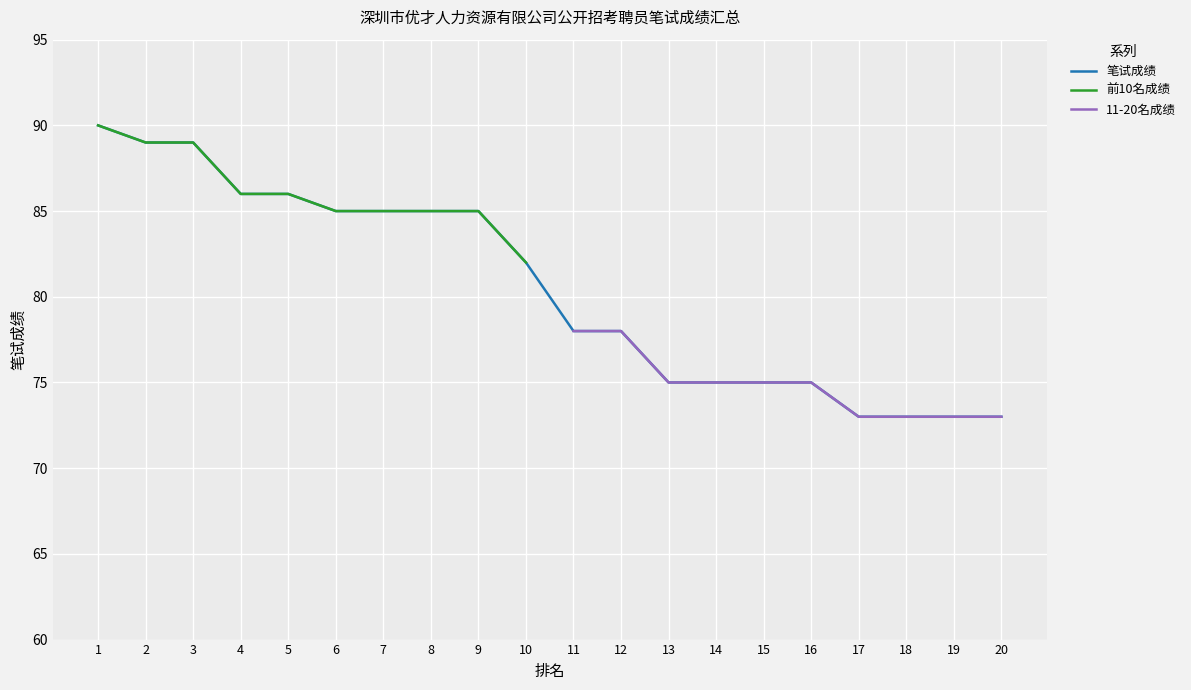

Rank the categories by value from lowest to highest.

17, 18, 19, 20, 13, 14, 15, 16, 11, 12, 10, 6, 7, 8, 9, 4, 5, 2, 3, 1